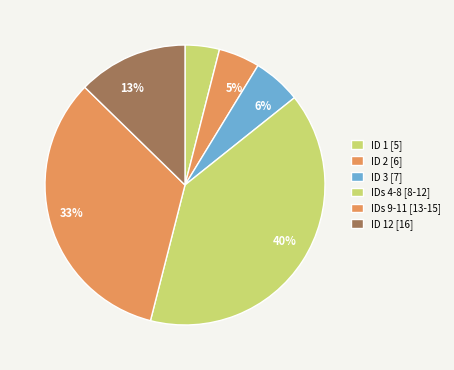

Count the number of slices in the pie.

6